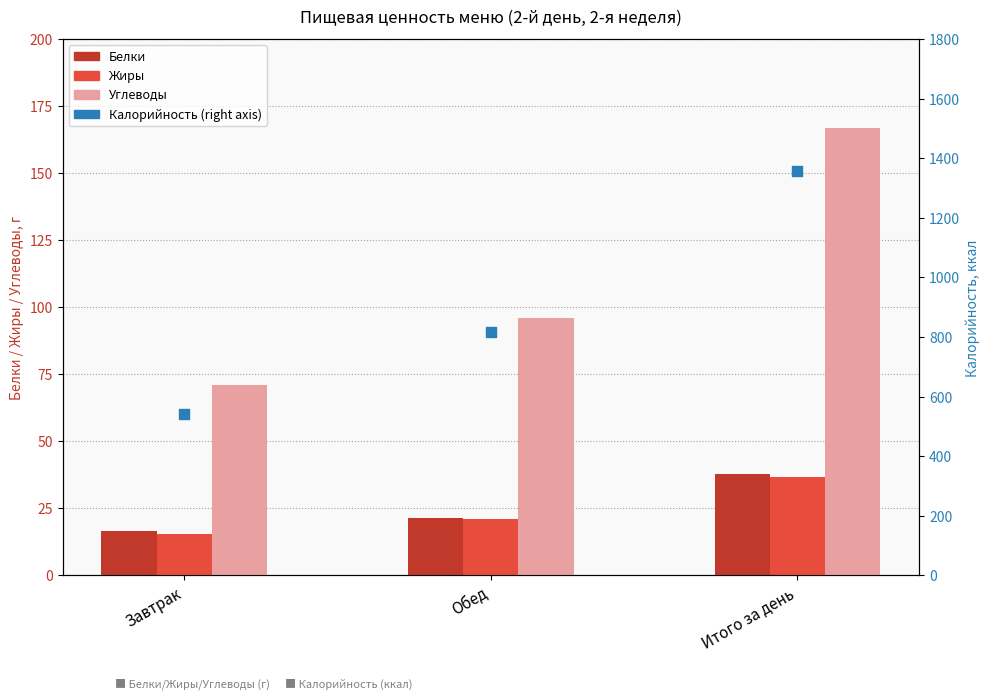

Which series contains the lowest Y value?

Жиры